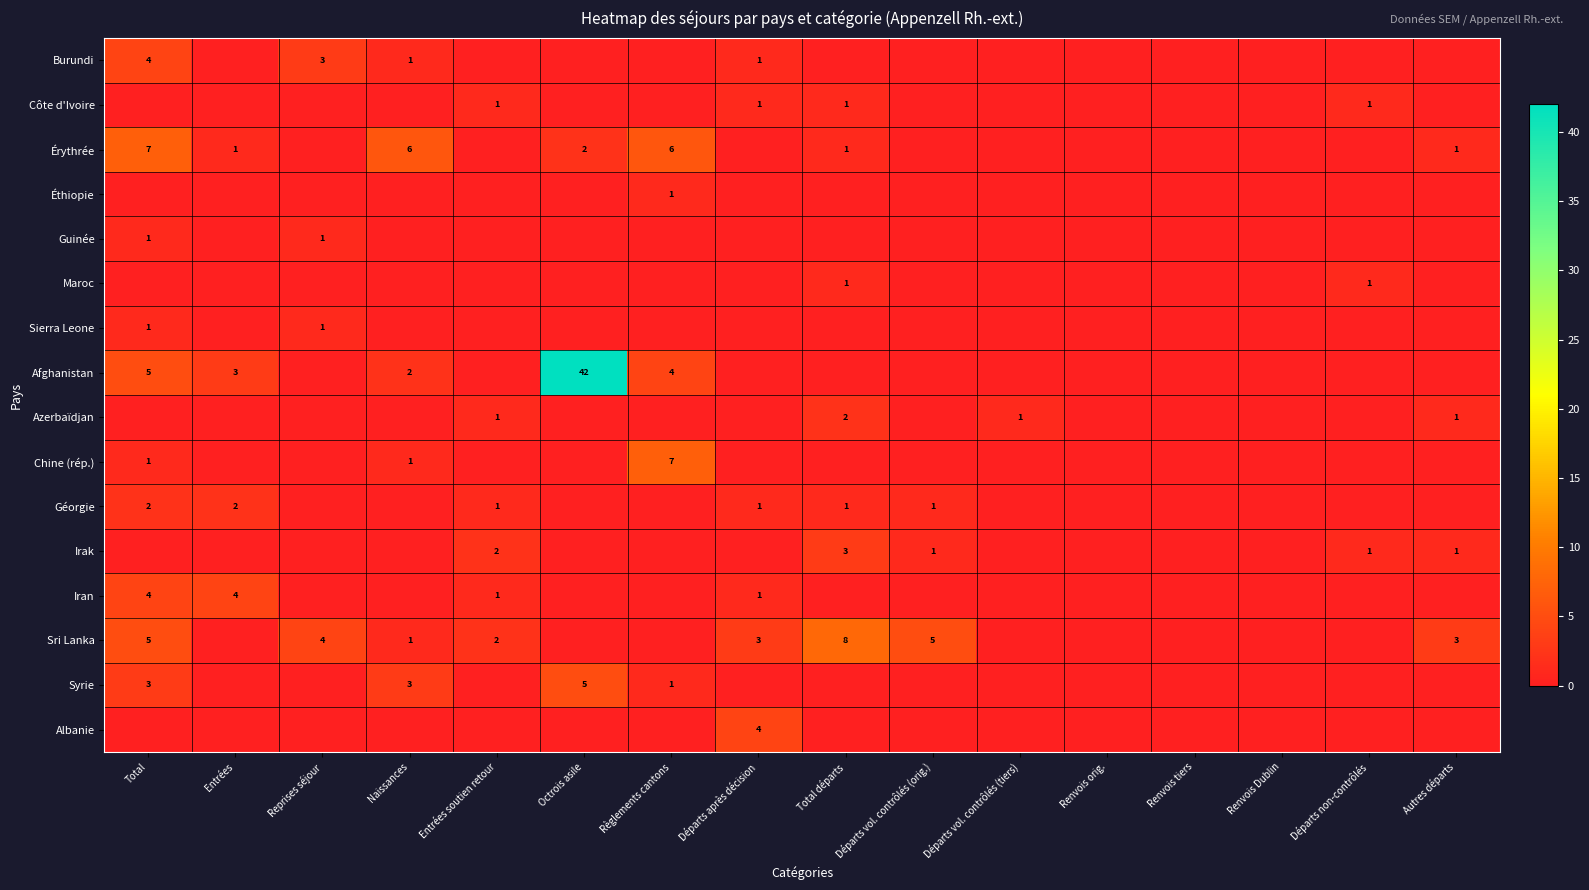

What is the total value across all series at Départs vol. contrôlés (tiers)?

1